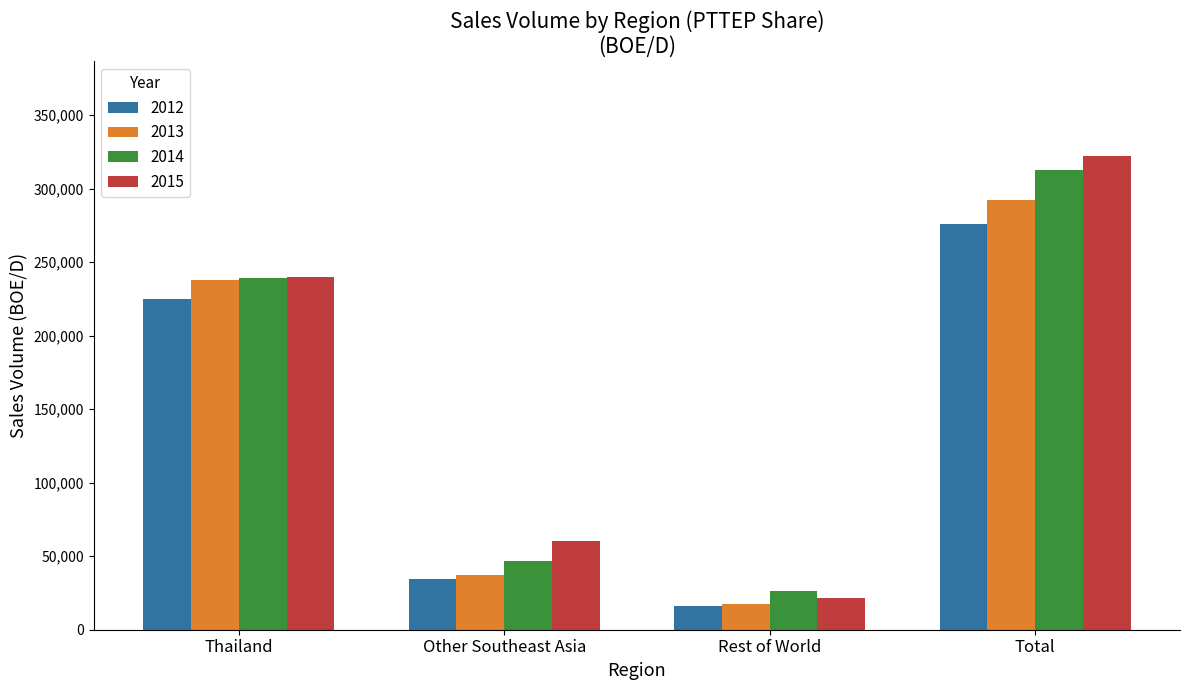

Which series has the largest range (max minus min)?

2015